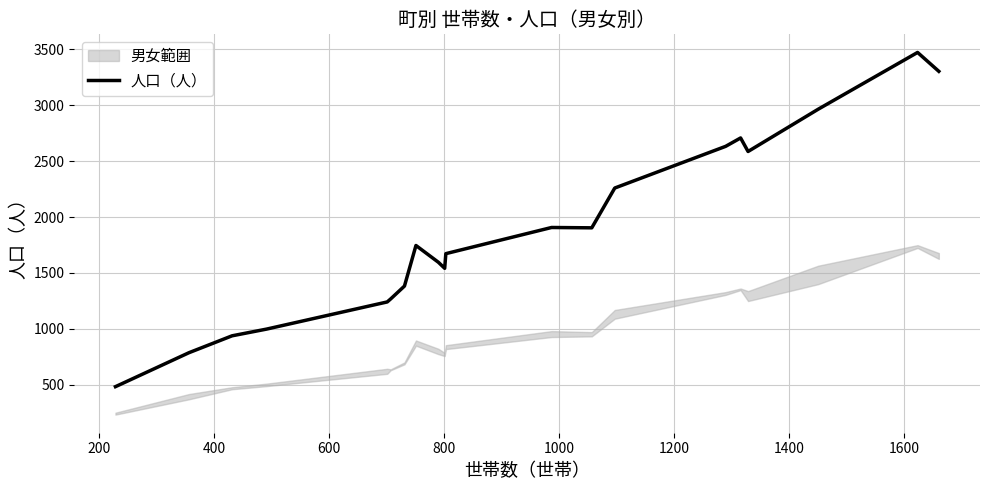

How many values exceed 1746?

9